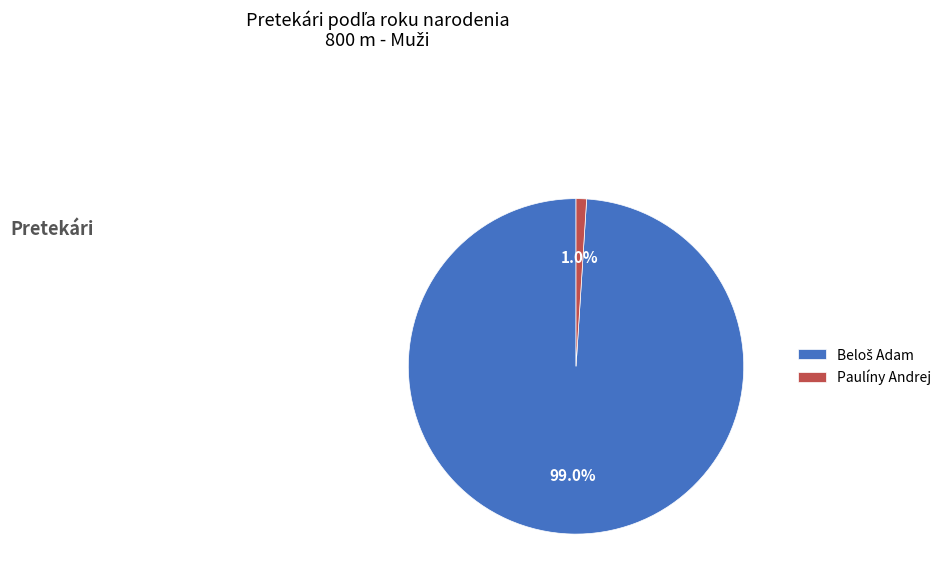

True or false: Paulíny Andrej accounts for 12% of the total.

False